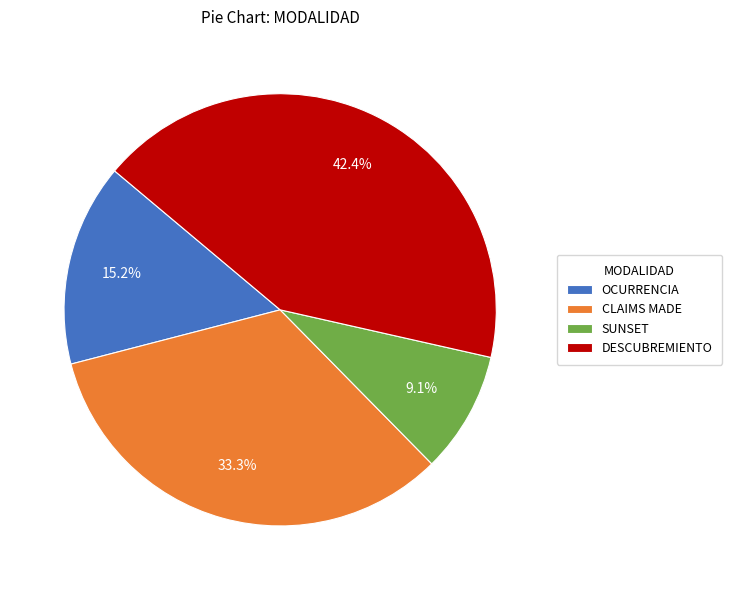

Is SUNSET the majority of the pie?

No